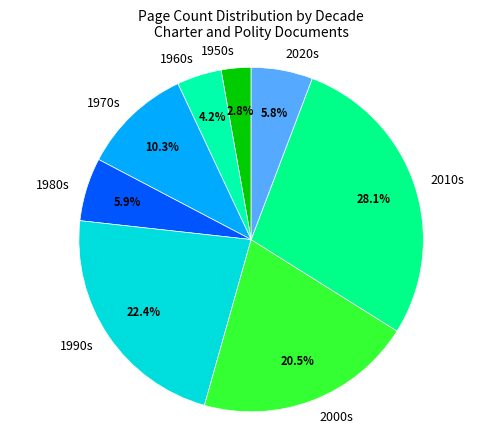

Does 1990s represent more than half of the total?

No